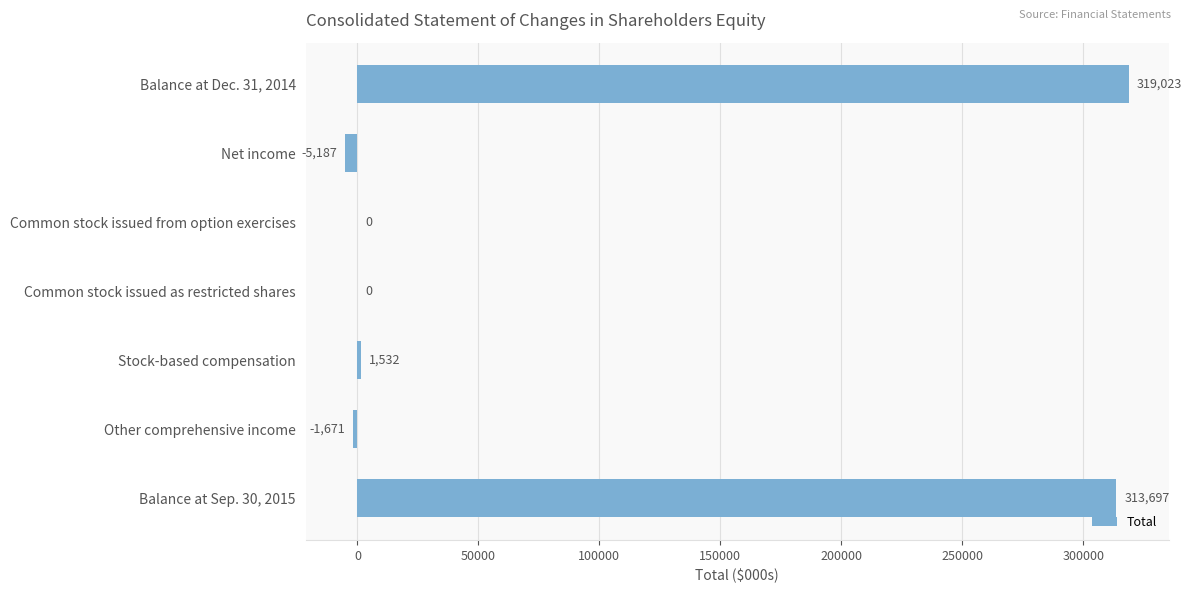

True or false: the data shows -1671 at Other comprehensive income.

True